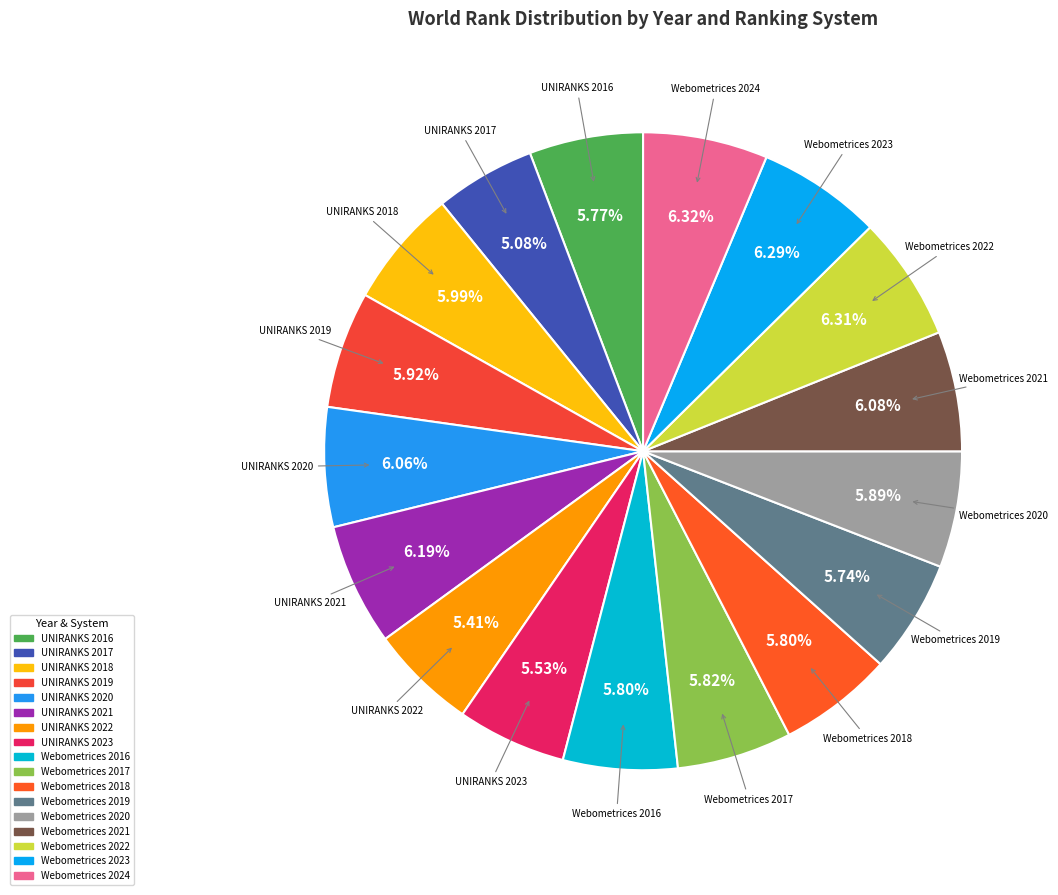

To the nearest percent, what percentage of the pie is Webometrices 2016?

6%